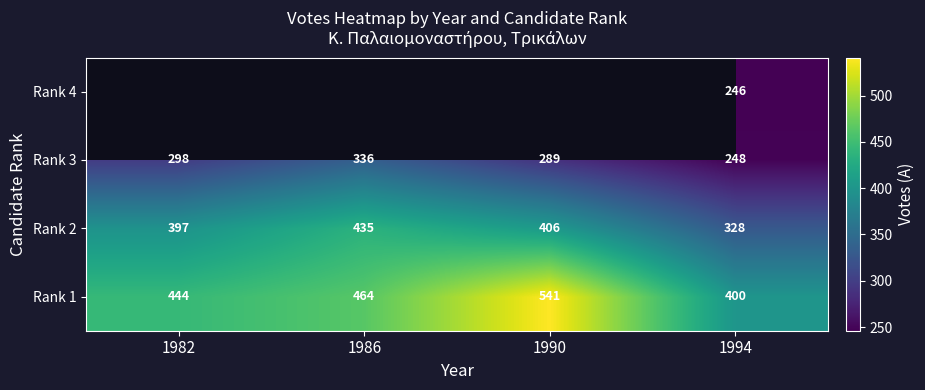

List the labels in order of Rank 1 value, largest first.

1990, 1986, 1982, 1994